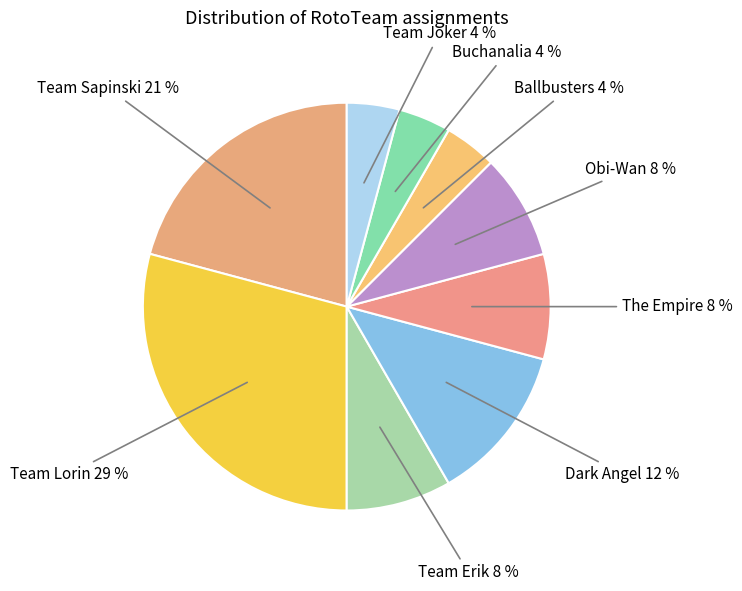

To the nearest percent, what is the difference between the largest and smallest slice percentages?

25%